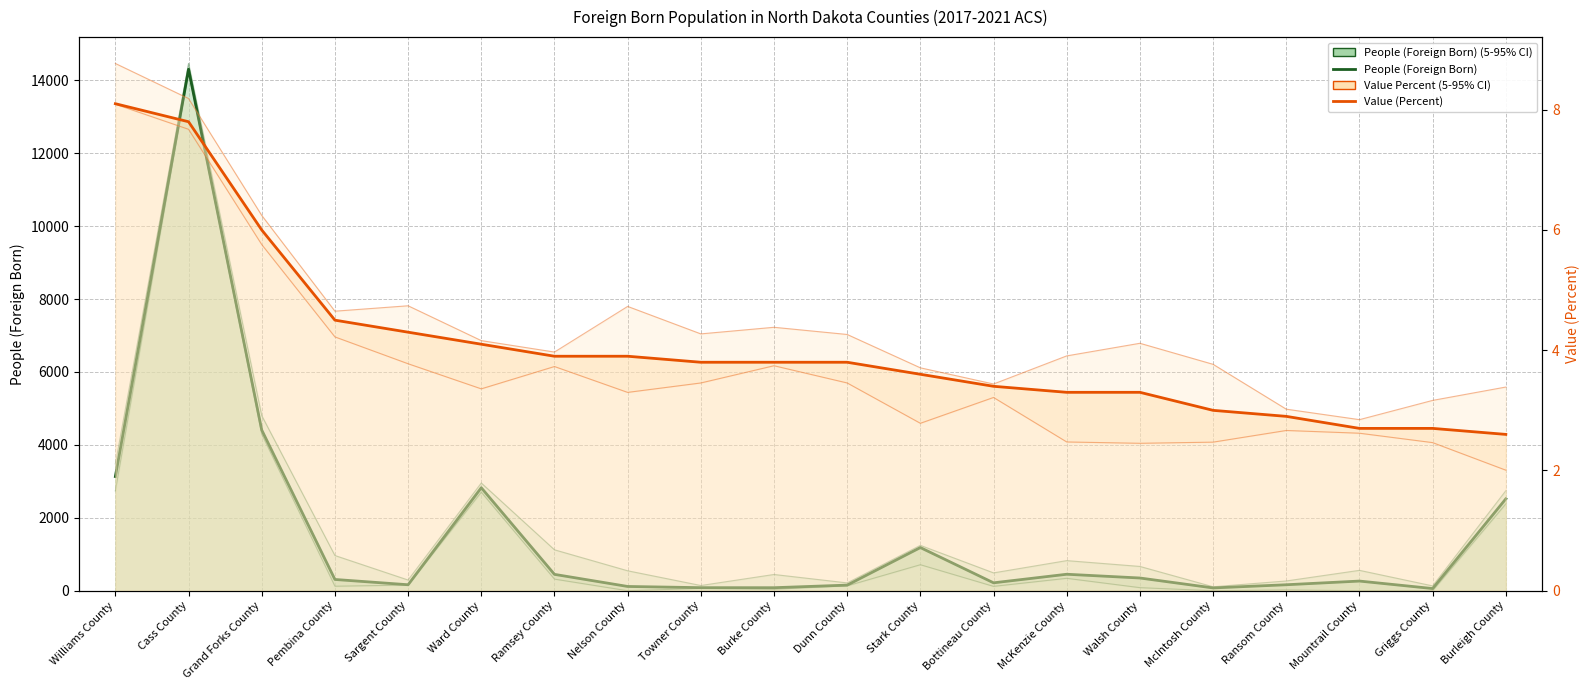

Which category has the highest value in the People (Foreign Born) series?

Cass County